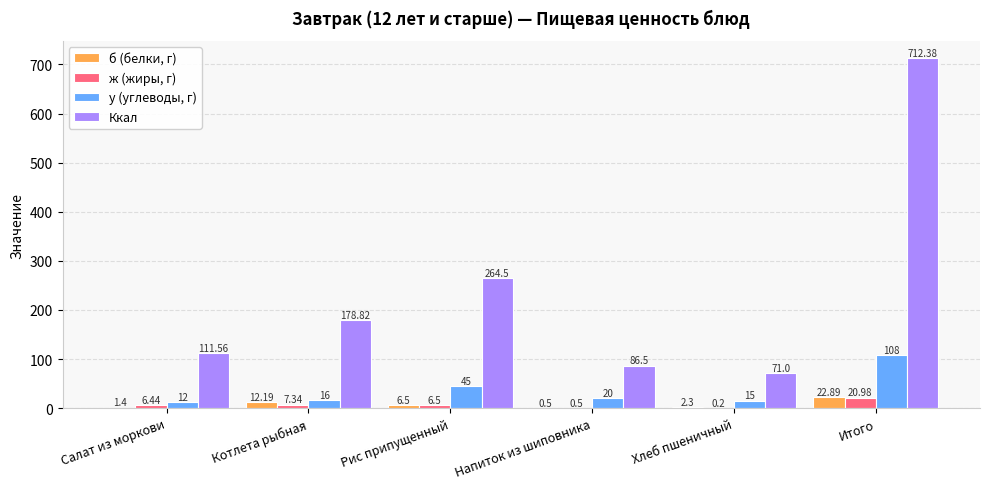

What is the approximate value of б (белки, г) at Итого?

22.9